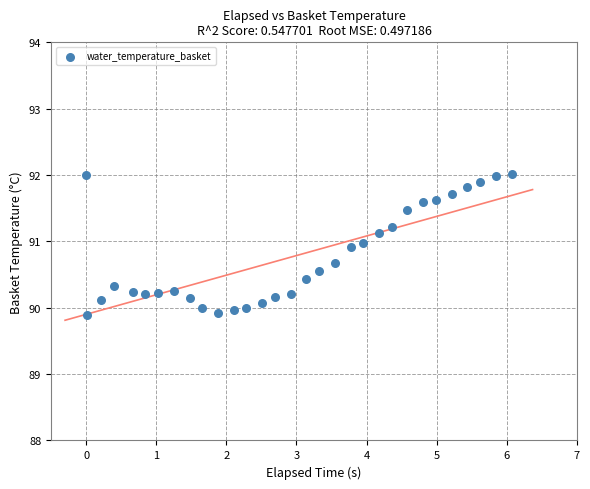

What is the range of Y values (max minus min)?

2.1